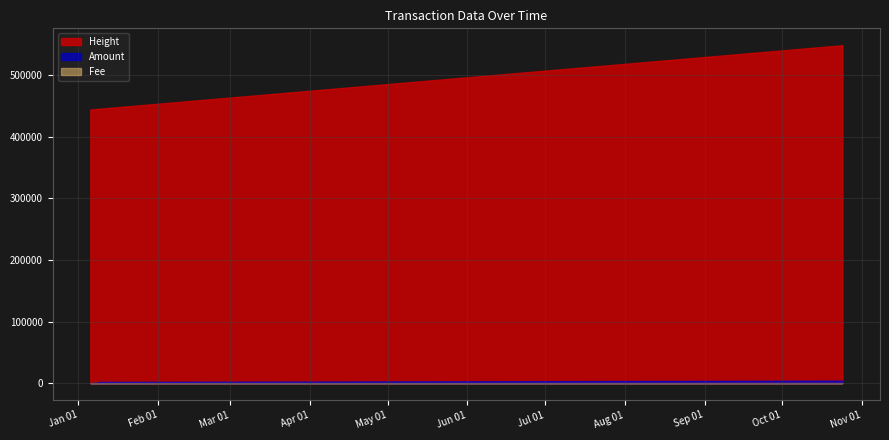

What is the lowest value of the Fee series?

0.1